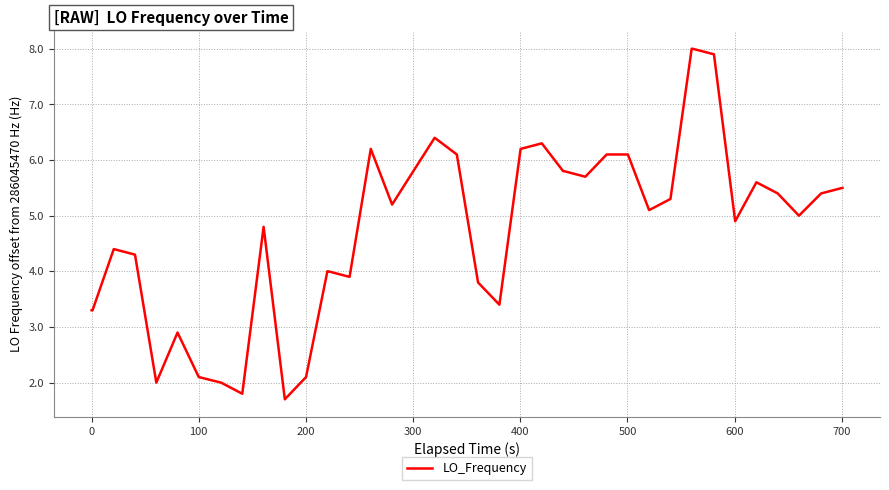

What is the minimum value shown in the chart?

1.7